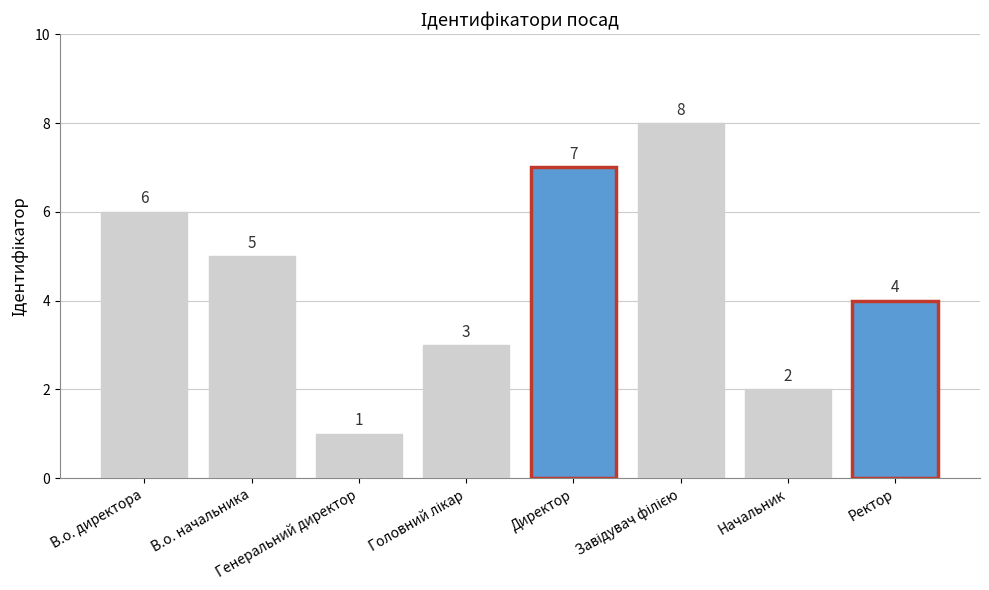

How many data points does each series have?

8